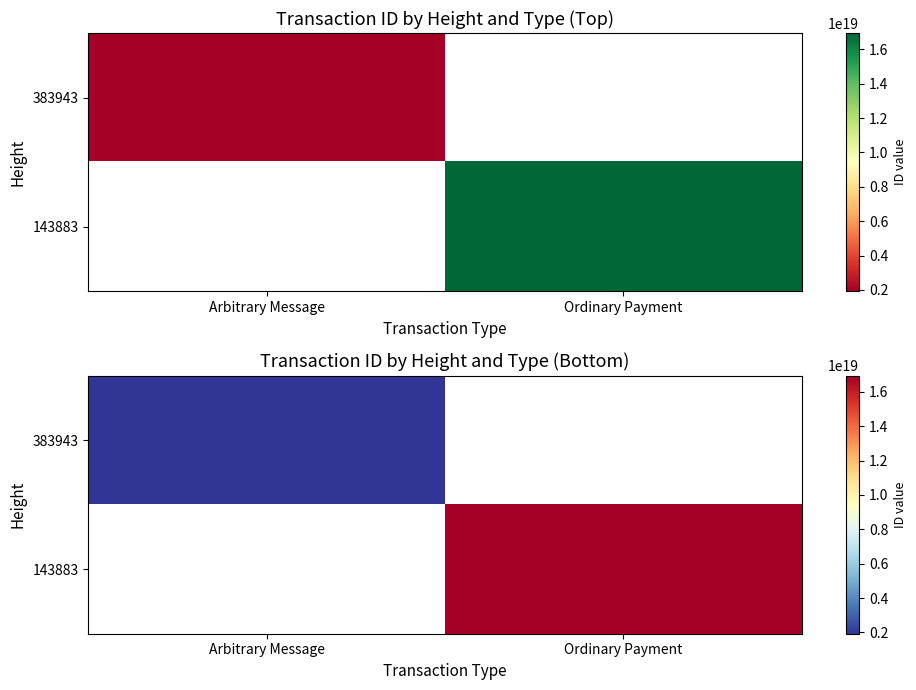

Which series has the largest total across all categories?

143883